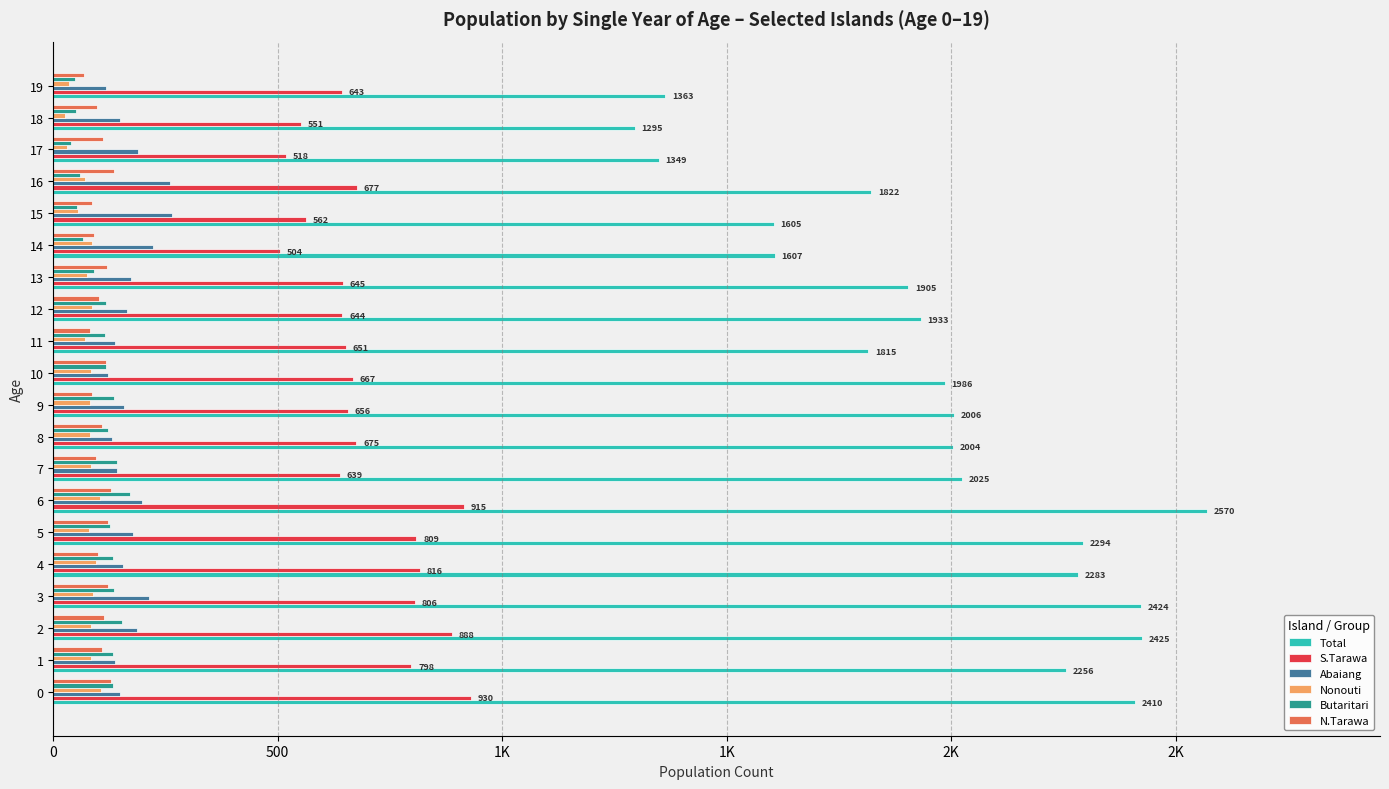

Reading left to right, transcribe all the data shown in this chart.

Total: 2410	2256	2425	2424	2283	2294	2570	2025	2004	2006	1986	1815	1933	1905	1607	1605	1822	1349	1295	1363
S.Tarawa: 930	798	888	806	816	809	915	639	675	656	667	651	644	645	504	562	677	518	551	643
Abaiang: 148	137	186	214	156	177	198	141	130	158	123	138	164	173	223	264	261	188	149	117
Nonouti: 106	83	85	89	95	80	103	84	81	82	84	71	87	75	86	55	71	30	27	35
Butaritari: 133	132	154	135	132	126	172	143	122	135	118	116	117	91	67	53	60	39	50	49
N.Tarawa: 128	109	113	122	99	122	128	95	108	86	117	82	102	119	90	87	136	110	97	69